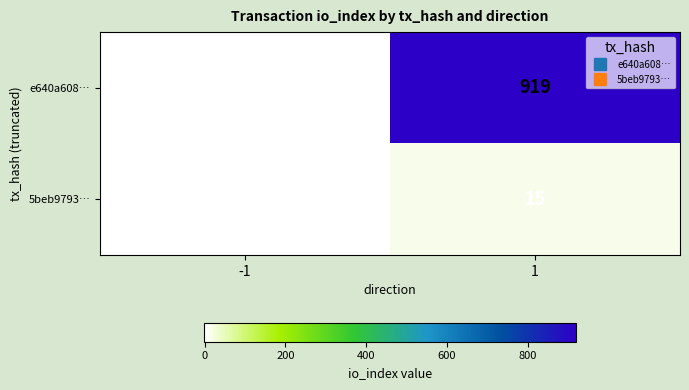

The 5beb9793… series shows 1 at -1. True or false?

True